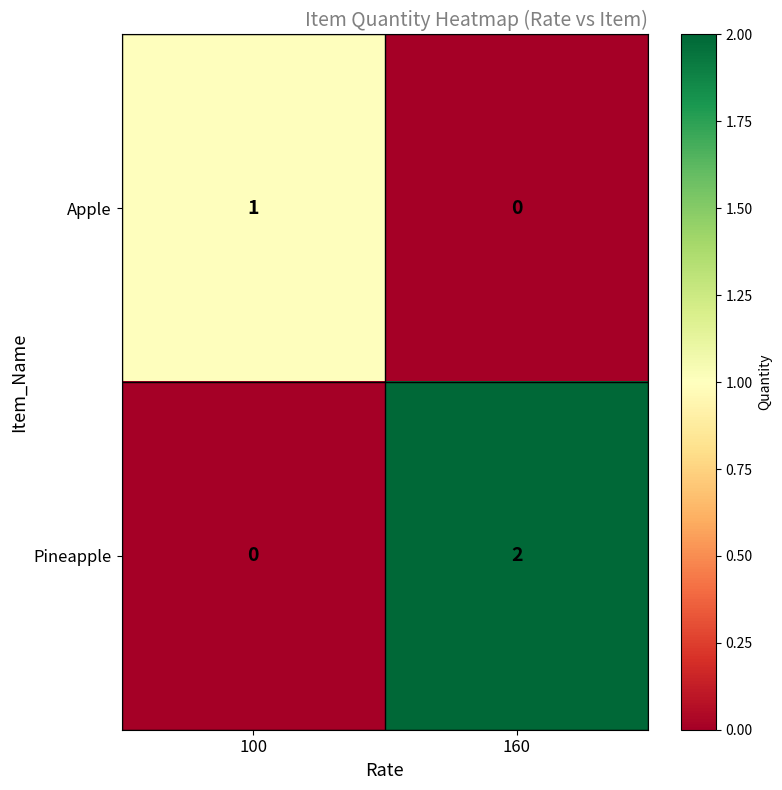

At which category is the sum across all series the highest?

160